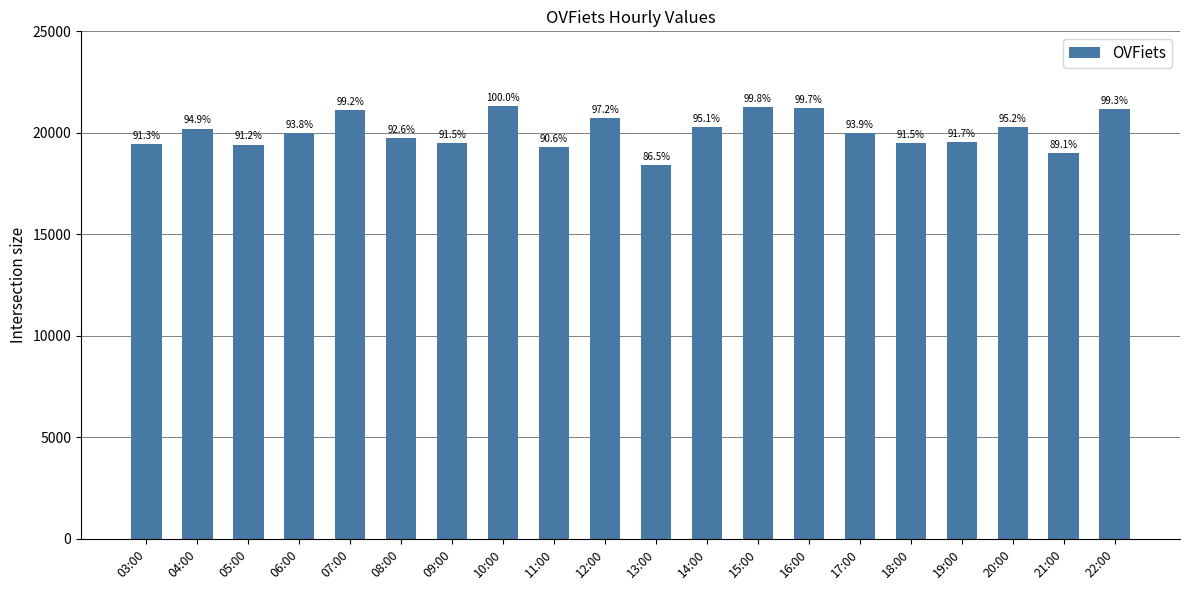

At which label is the value closest to 19868?

06:00